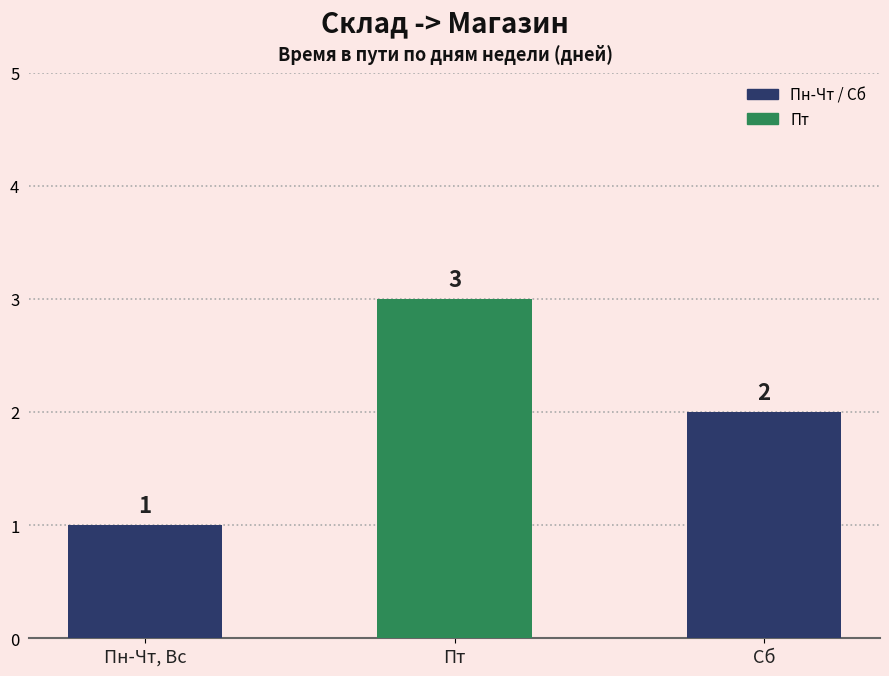

What value does the data have at Пн-Чт, Вс?

1